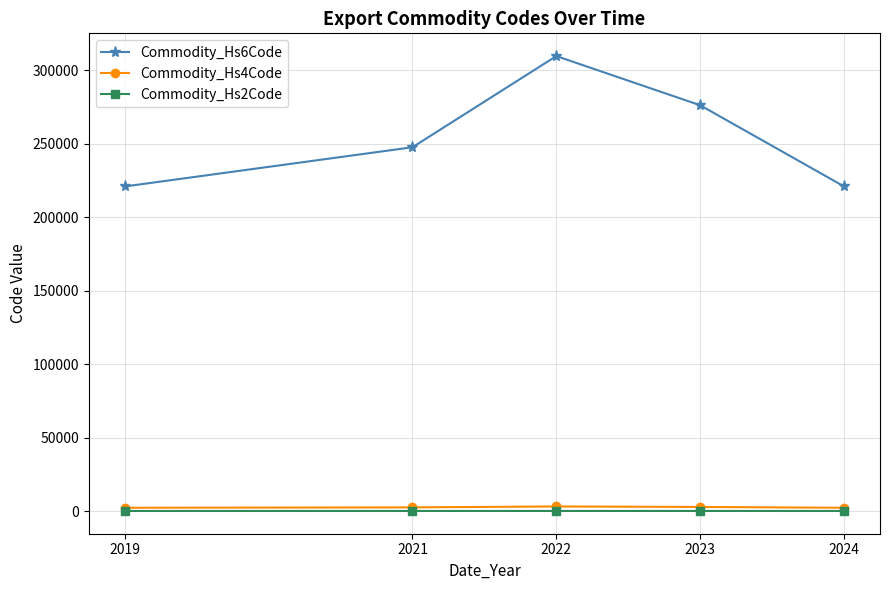

At how many categories does at least one series exceed 251975?

2